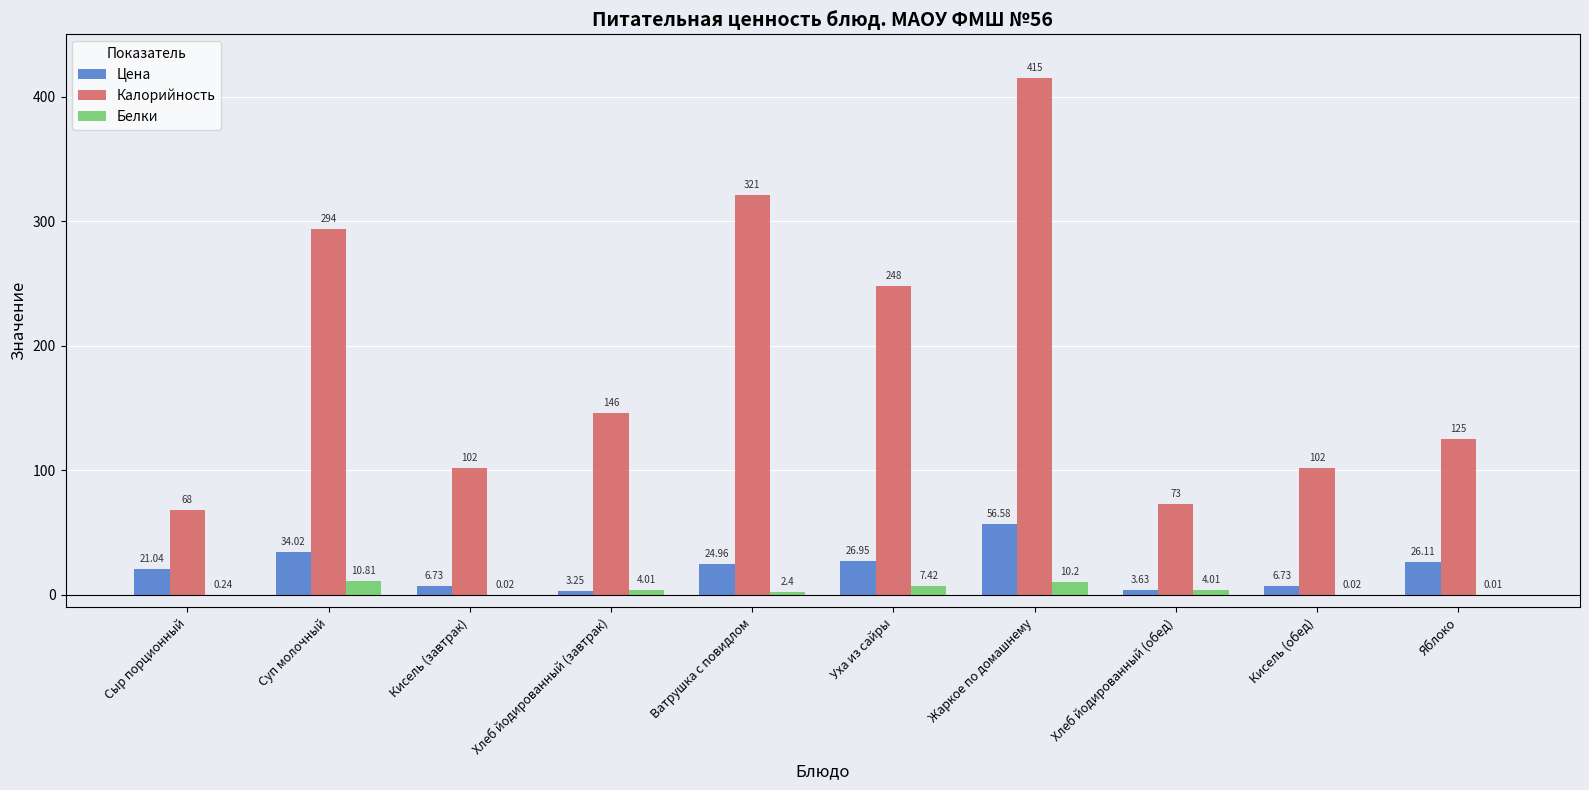

Which series changed the most between Ватрушка с повидлом and Хлеб йодированный (обед)?

Калорийность